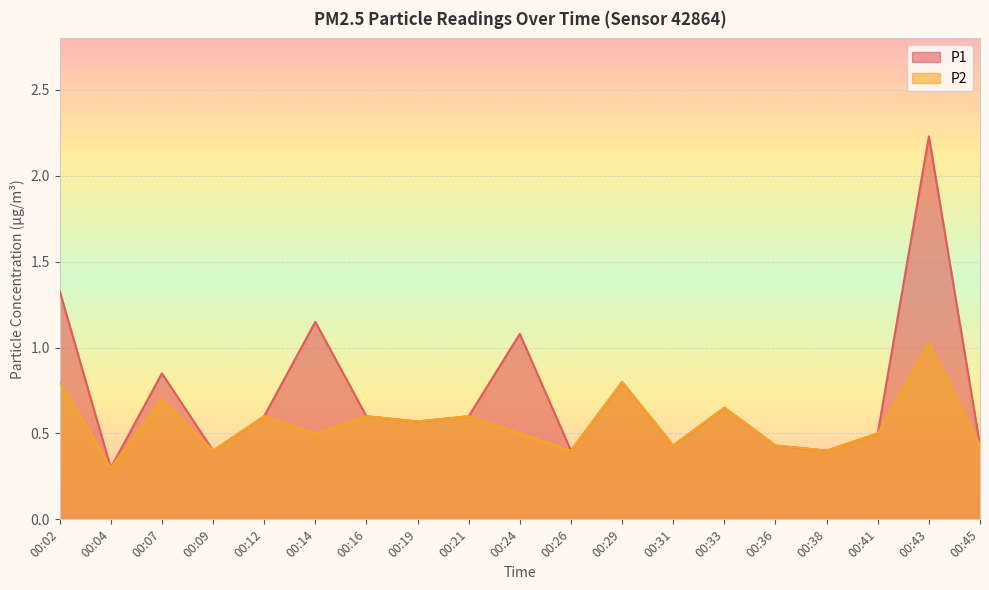

At which category is the sum across all series the highest?

00:43